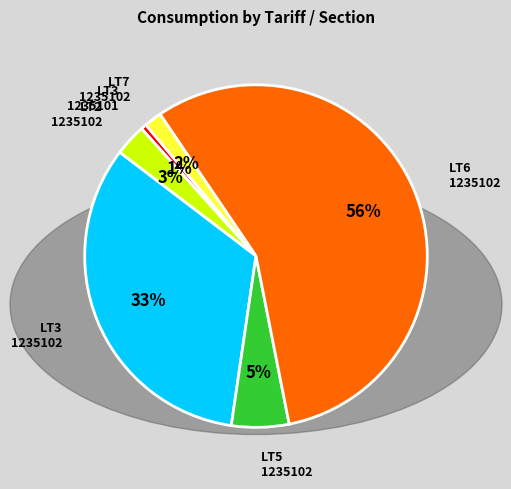

Is it true that LT7 1235102 is 2% of the pie?

True